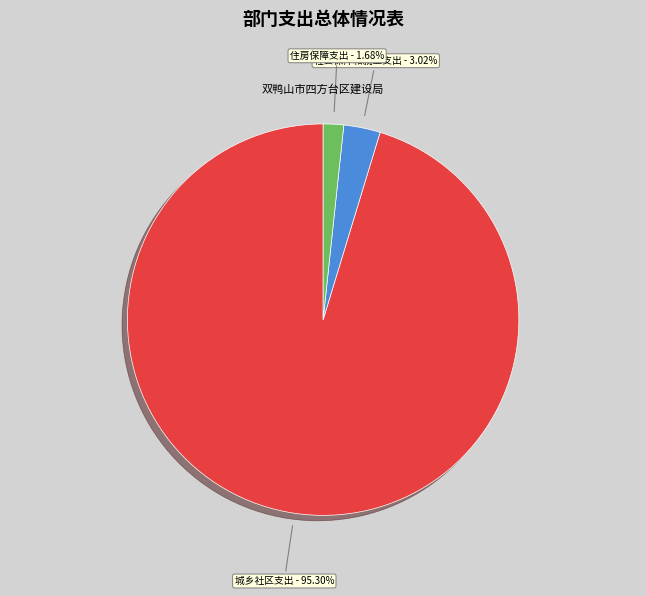

How many segments does this pie chart have?

3